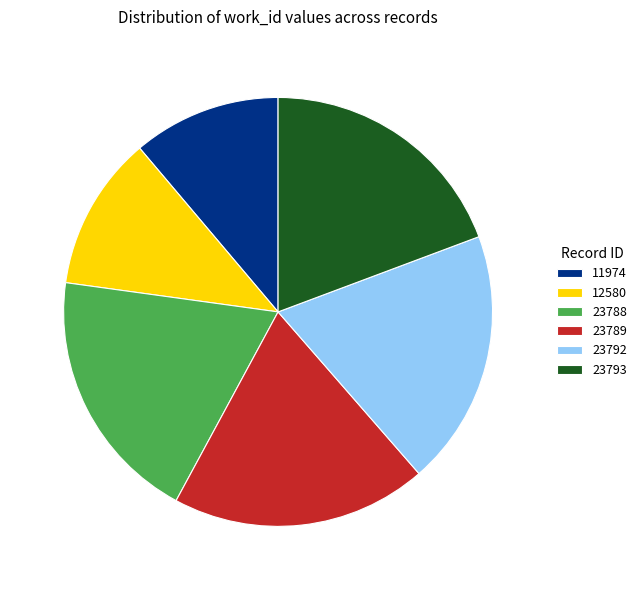

Count the number of slices in the pie.

6